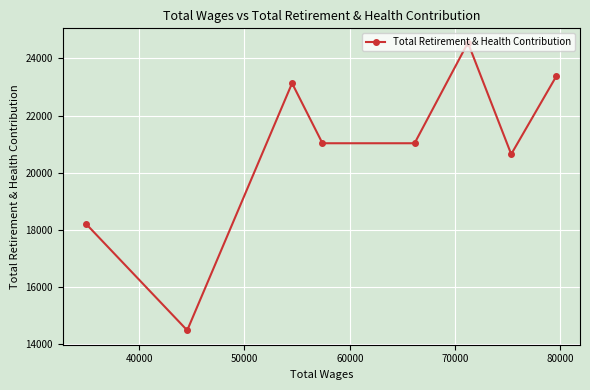

What is the value of the 4th point from the left?

21030